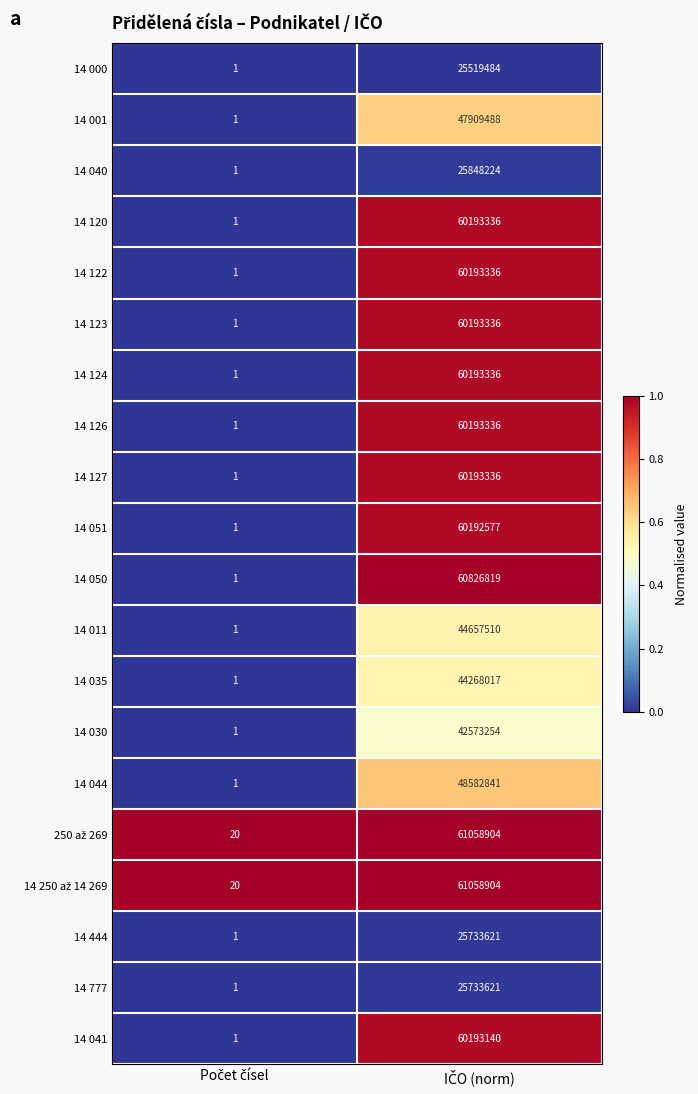

What is the maximum value shown in the chart?

61058904